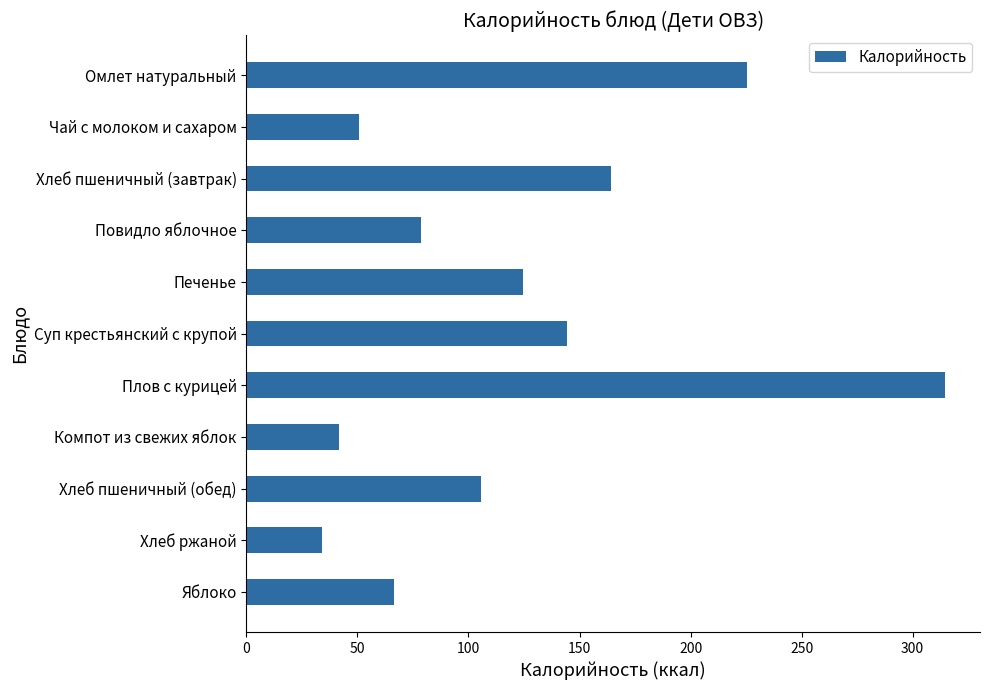

What is the label of the 6th bar from the top?

Суп крестьянский с крупой